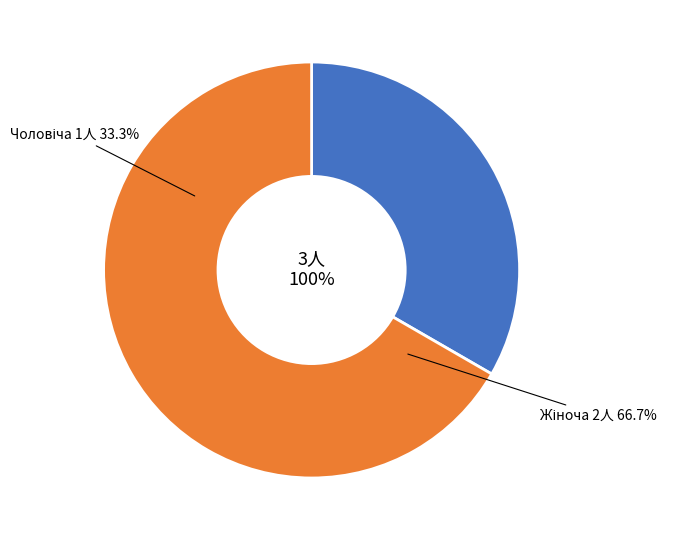

Which has a higher value, Жіноча or Чоловіча?

Жіноча